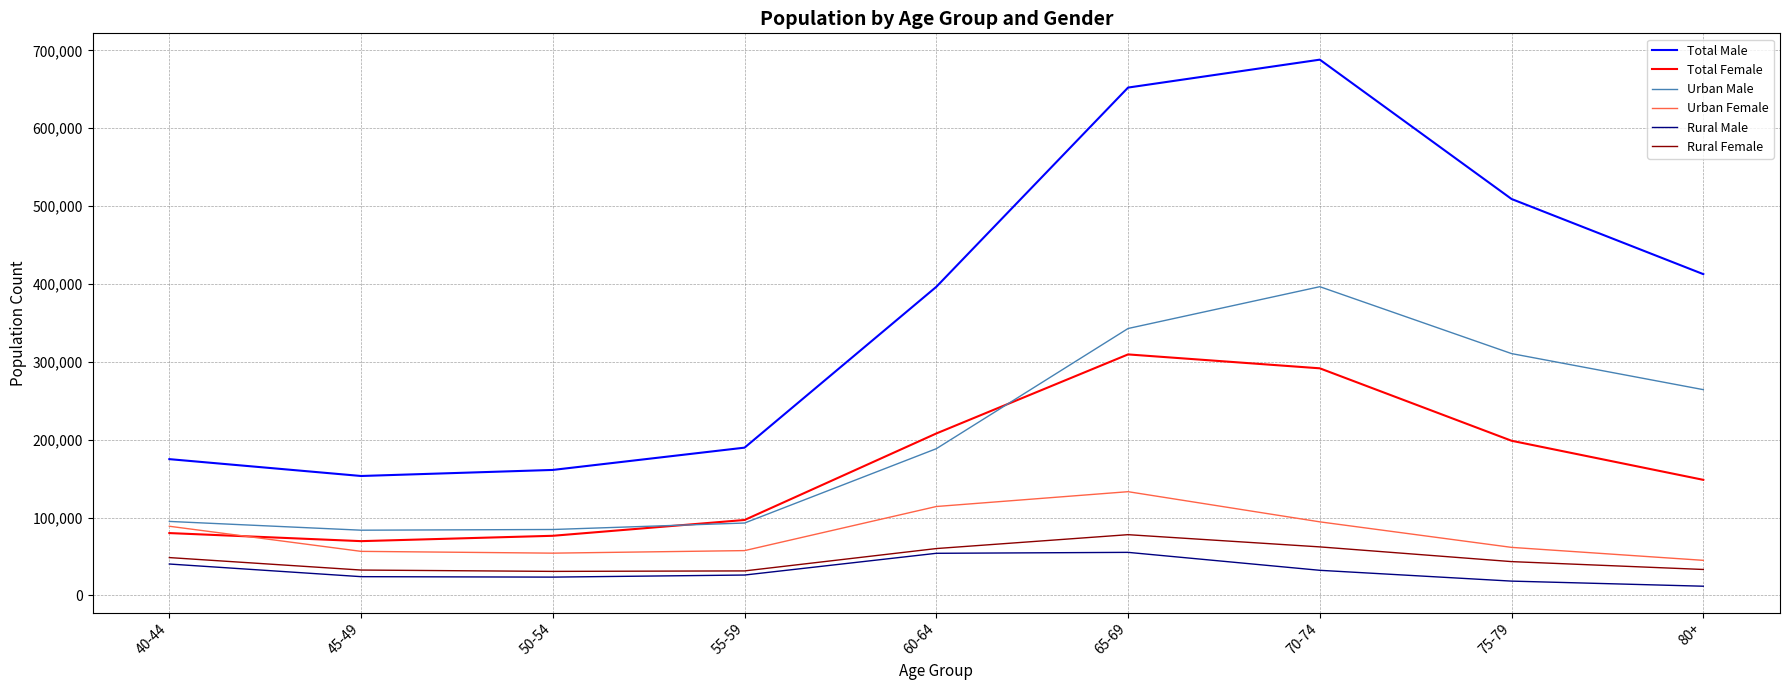

What is the difference between the maximum and minimum values in the Total Female series?

239872